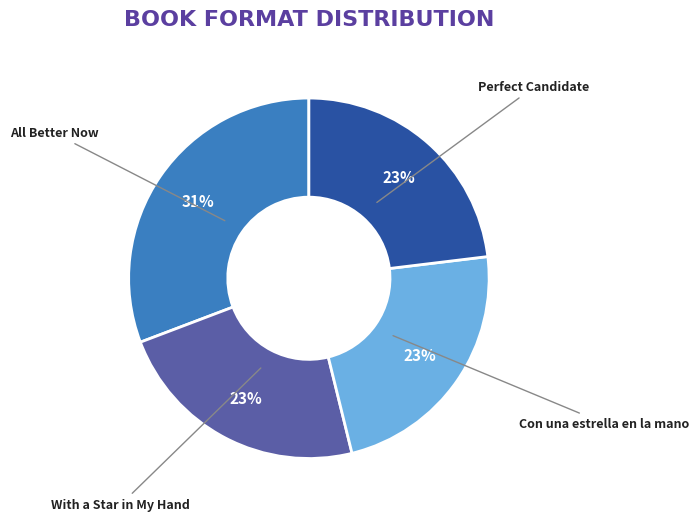

Does Con una estrella en la mano represent more than half of the total?

No